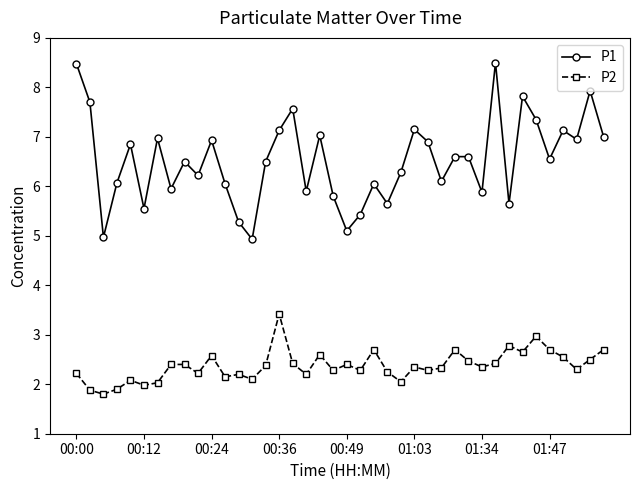

True or false: P2 has more than 1 interior local peaks.

True